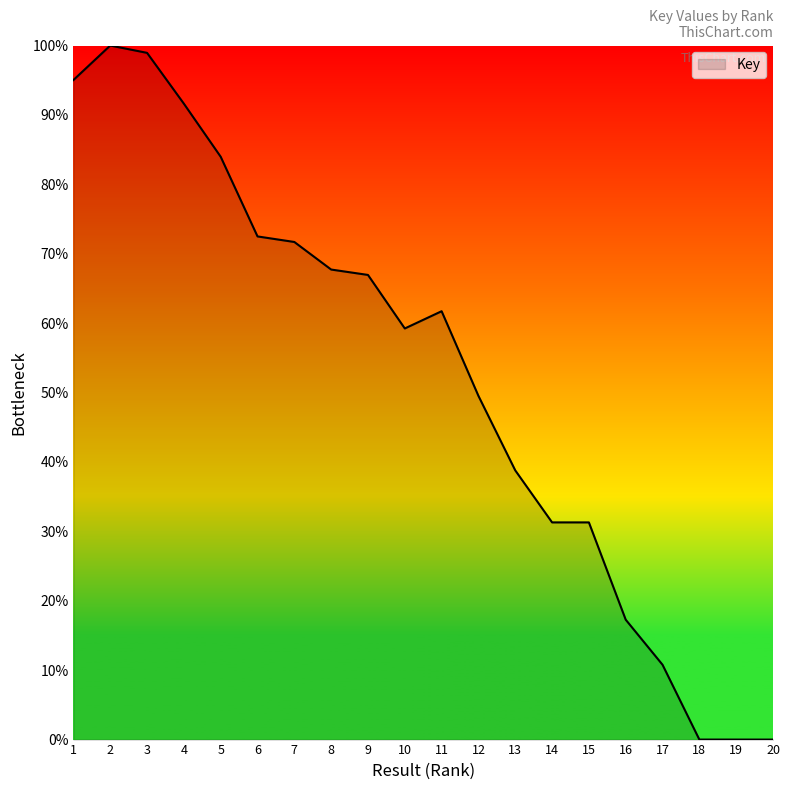

Approximately how many times larger is the value at 14 compared to 6?

0.4